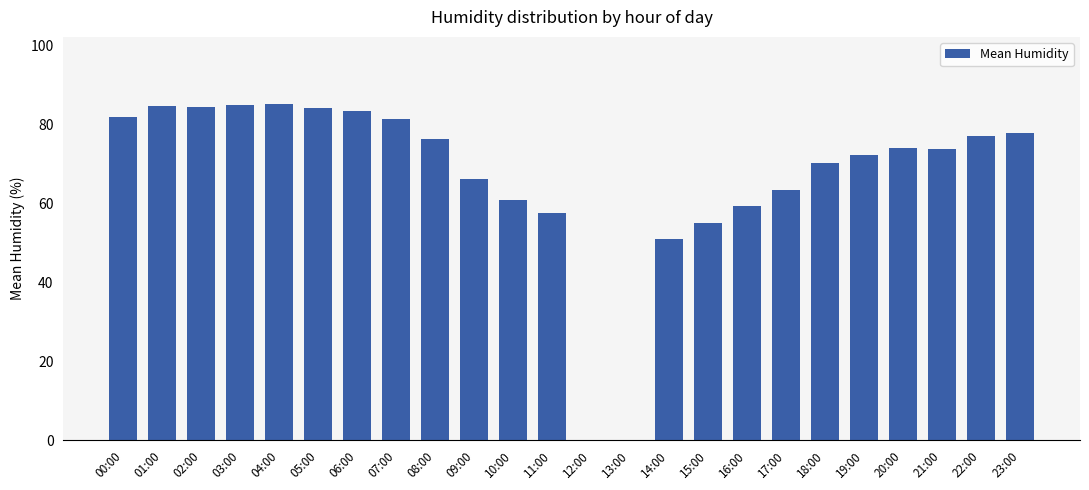

How many distinct data groups are displayed?

1